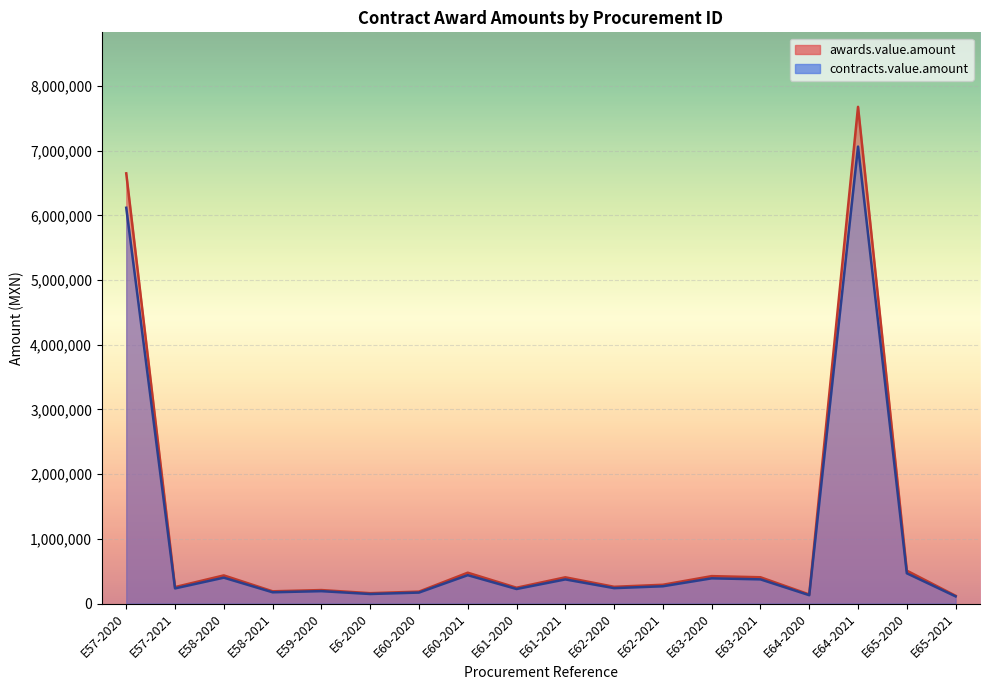

What is the value of the awards.value.amount point at the 2nd from the left?

254160.0